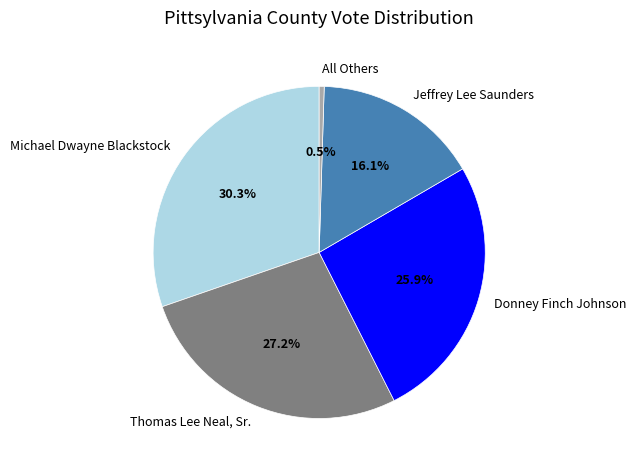

Which slice is the largest?

Michael Dwayne Blackstock